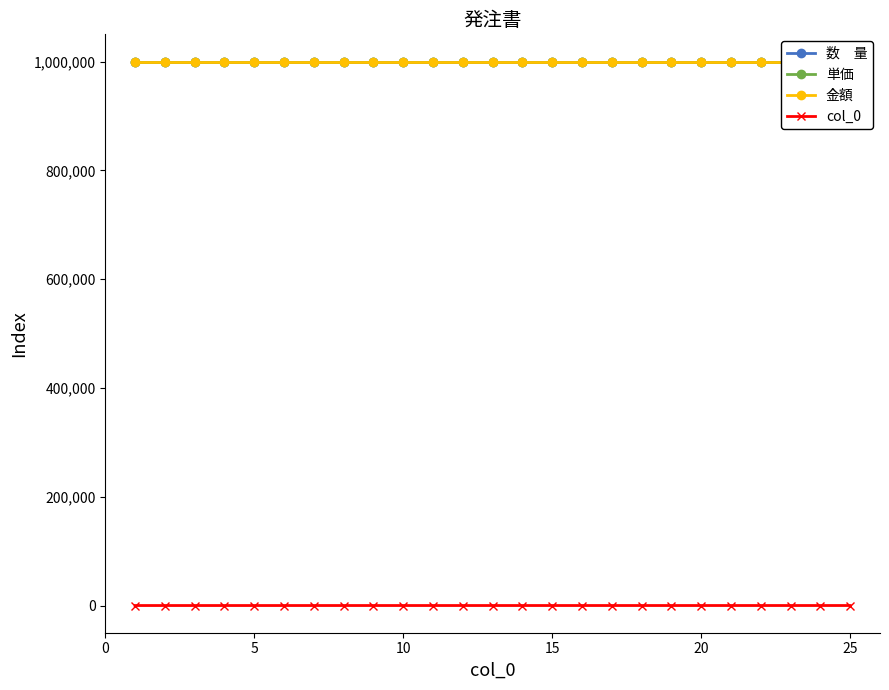

Reading left to right, extract all data points from this chart.

数　量: 999999	999999	999999	999999	999999	999999	999999	999999	999999	999999	999999	999999	999999	999999	999999	999999	999999	999999	999999	999999	999999	999999	999999	999999	999999
単価: 999999	999999	999999	999999	999999	999999	999999	999999	999999	999999	999999	999999	999999	999999	999999	999999	999999	999999	999999	999999	999999	999999	999999	999999	999999
金額: 999999	999999	999999	999999	999999	999999	999999	999999	999999	999999	999999	999999	999999	999999	999999	999999	999999	999999	999999	999999	999999	999999	999999	999999	999999
col_0: 1	2	3	4	5	6	7	8	9	10	11	12	13	14	15	16	17	18	19	20	21	22	23	24	25